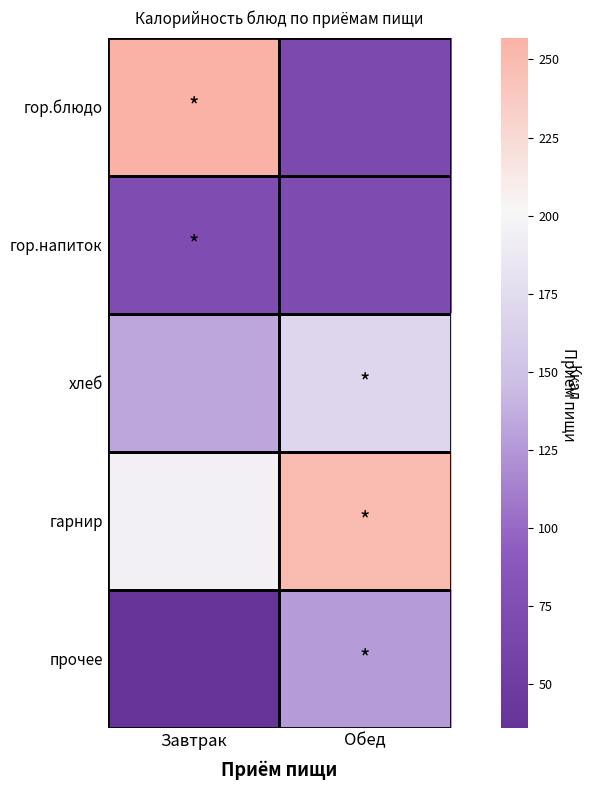

At which category is the sum across all series the highest?

Завтрак